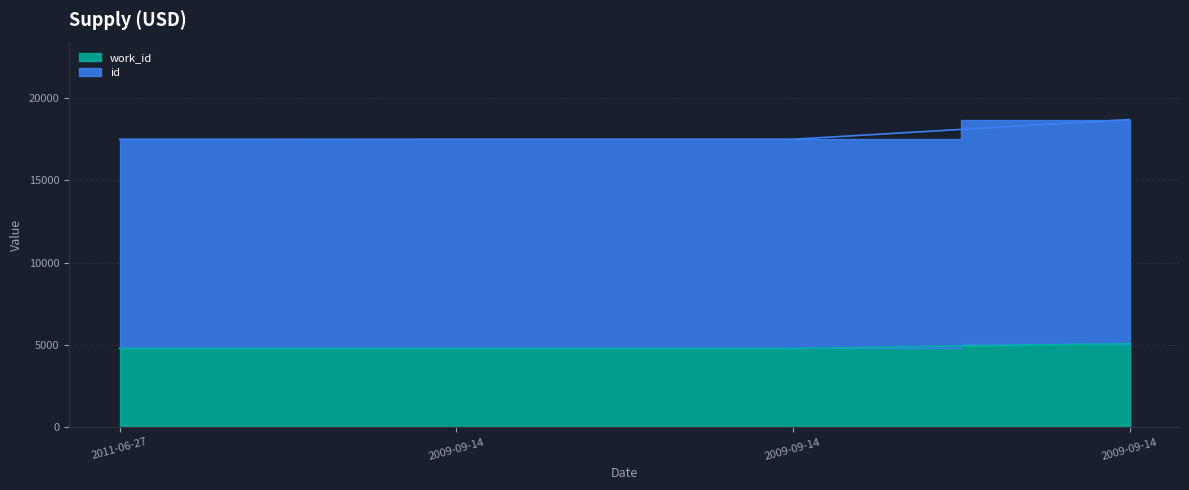

What are all the series names shown in the legend?

id, work_id